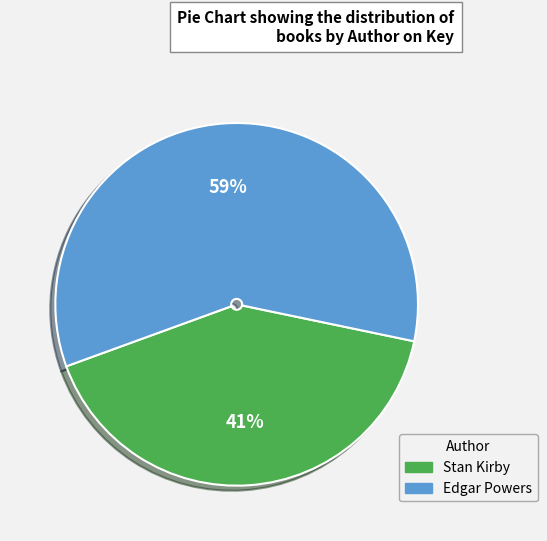

To the nearest percent, what percentage of the pie is Edgar Powers?

59%